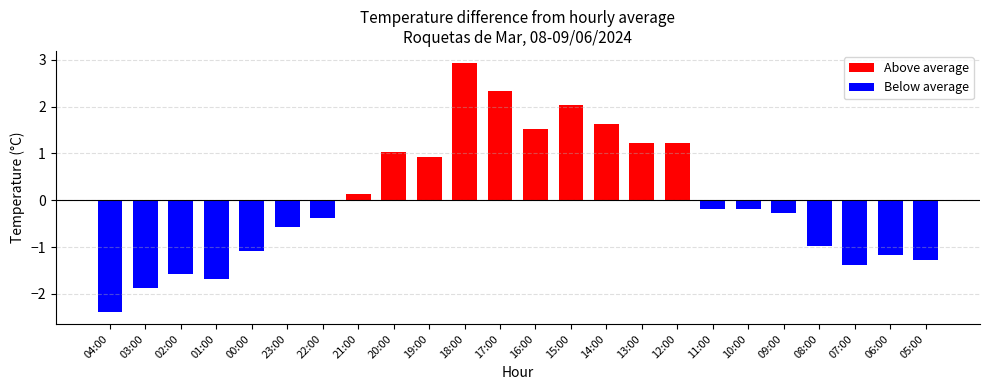

What position from the left is 03:00?

2